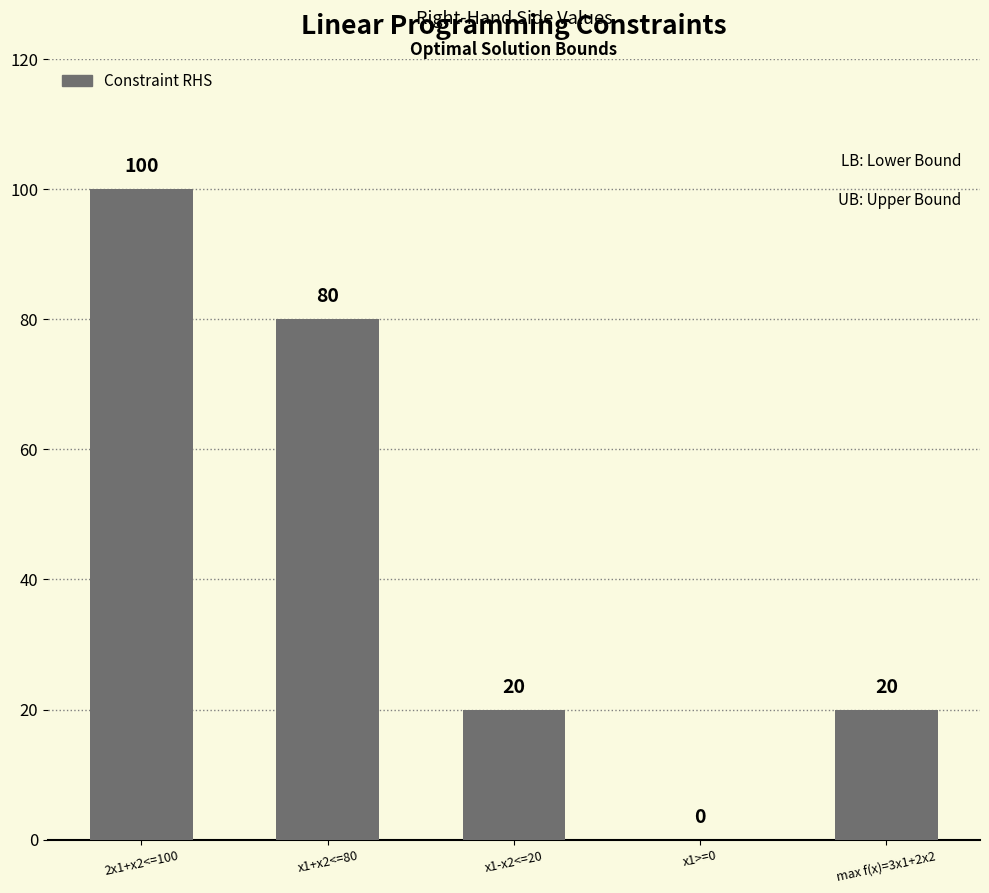

The value at x1+x2<=80 is 40. True or false?

False